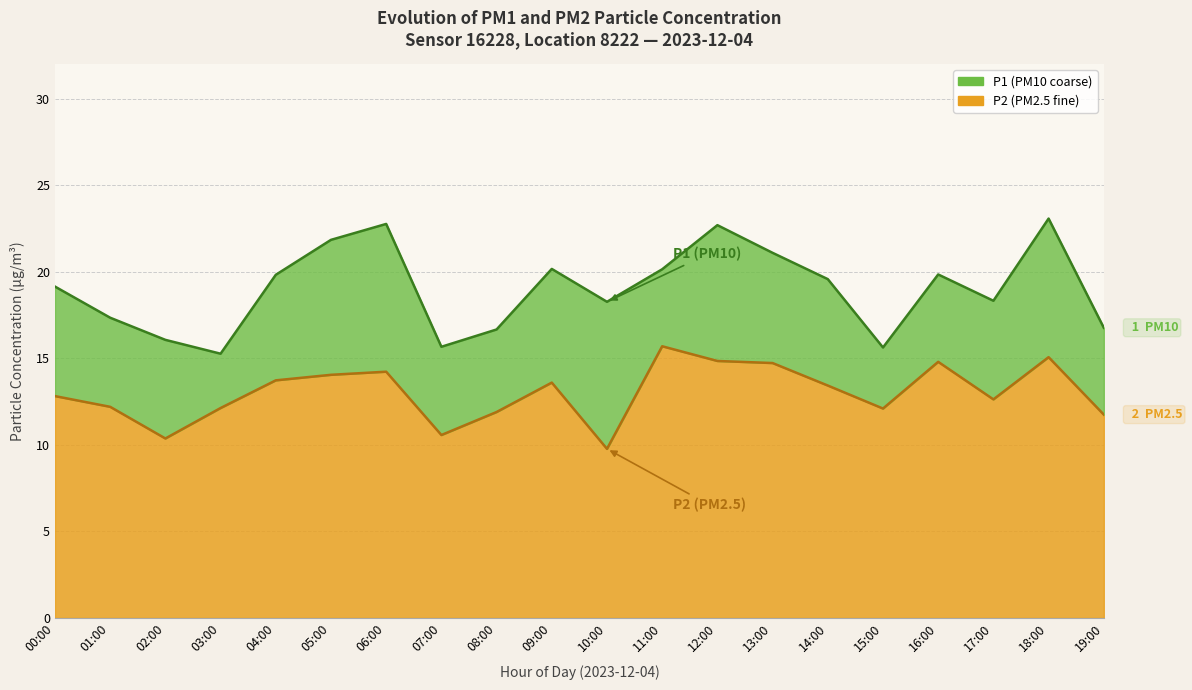

What is the greatest value displayed?

23.1